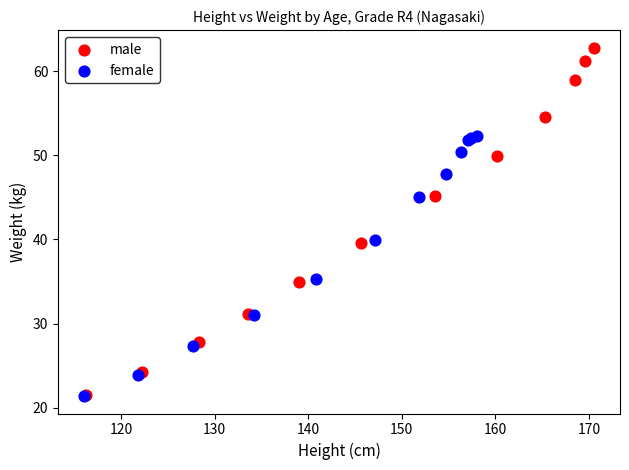

Which series contains the highest Y value?

male